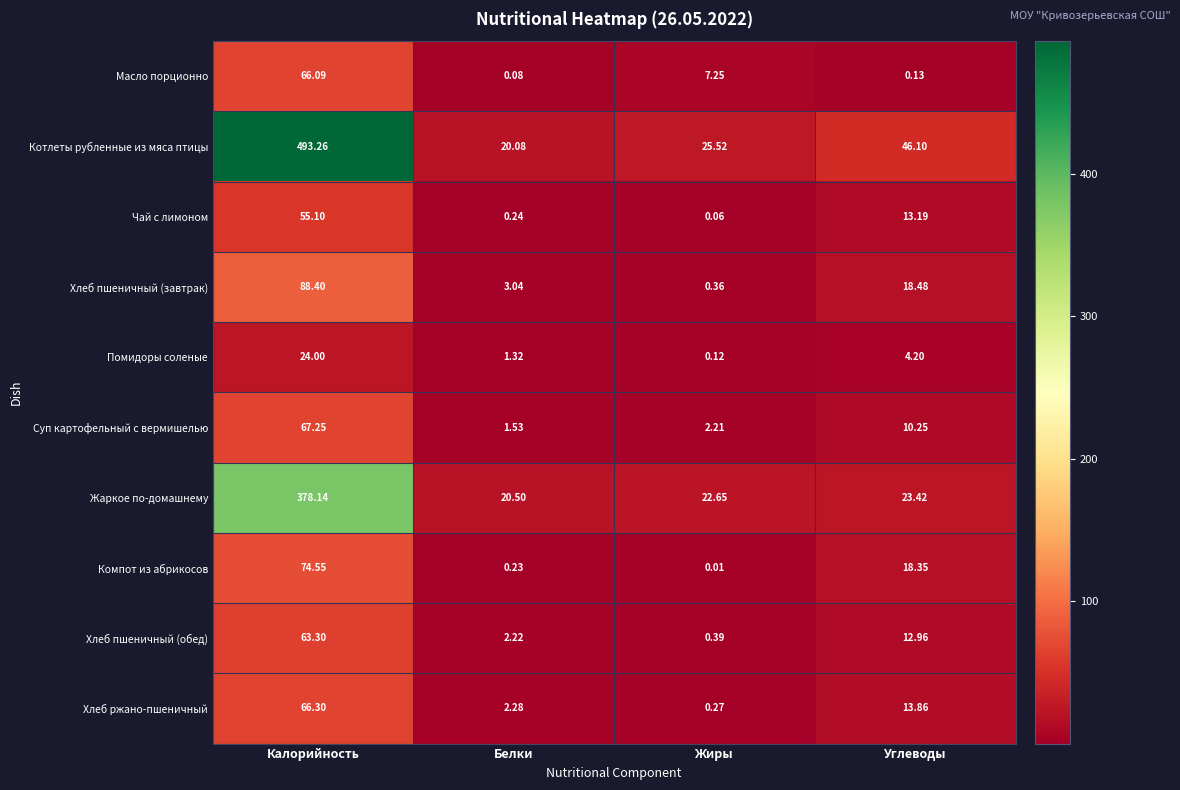

How many categories are shown in the chart?

4